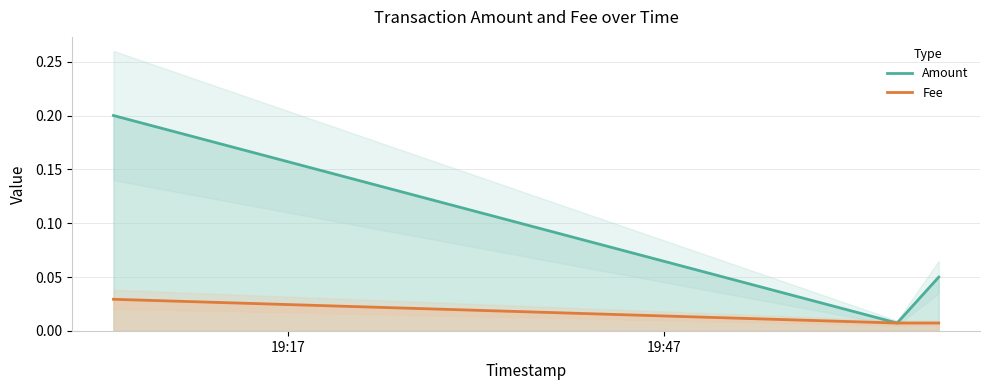

Rank the series by their average value, from highest to lowest.

Amount, Fee